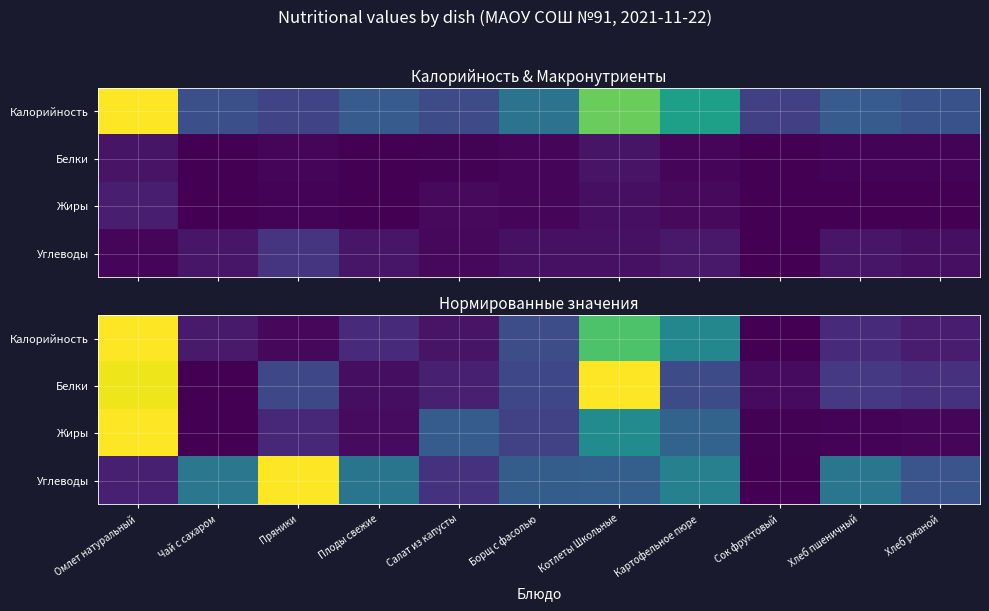

At which category does the chart reach its peak across all series?

Омлет натуральный